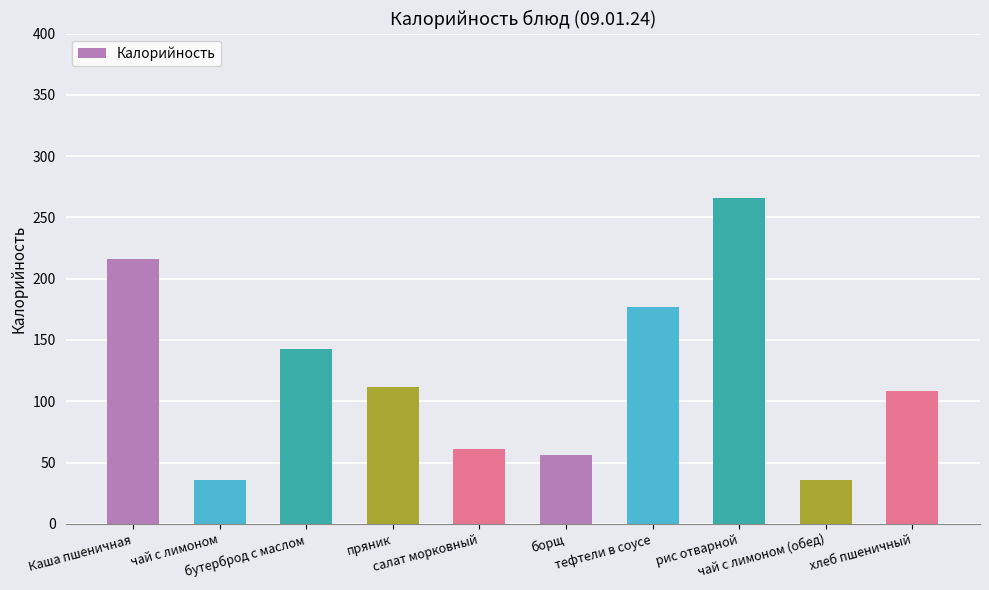

Is it true that the value at пряник is 44?

False